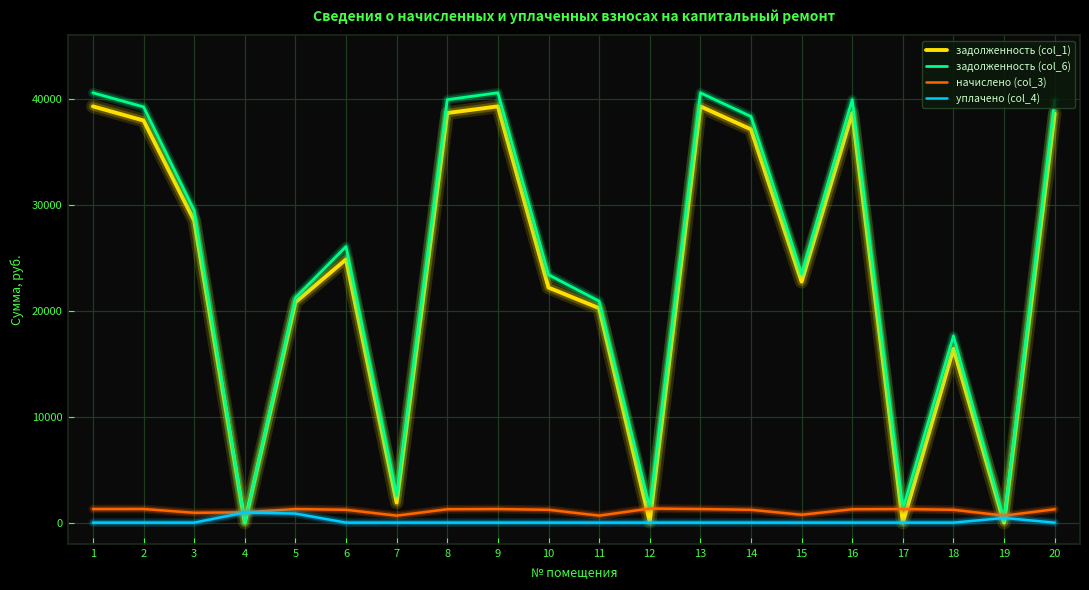

True or false: задолженность (col_1) has more than 1 points higher than both neighbors.

True